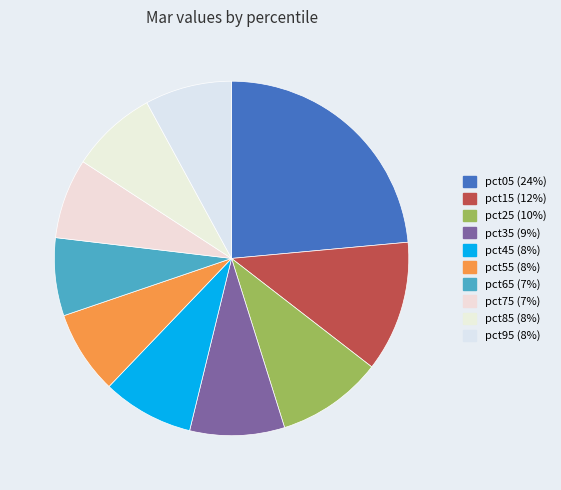

Count the number of slices in the pie.

10